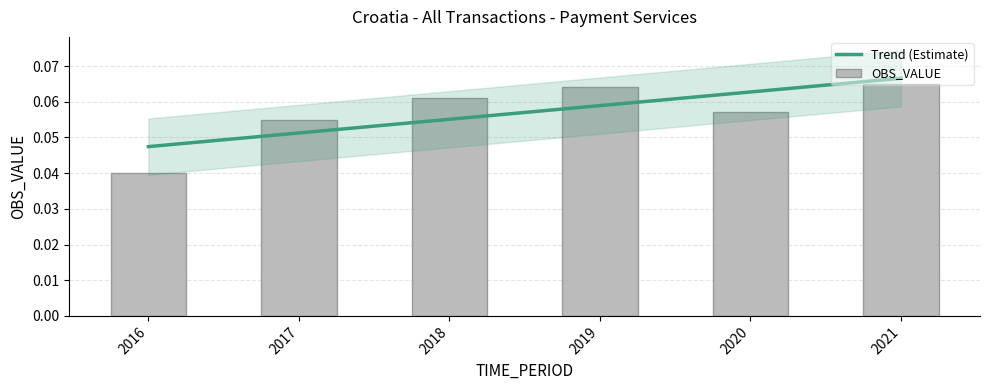

At which label does OBS_VALUE reach its peak?

2021